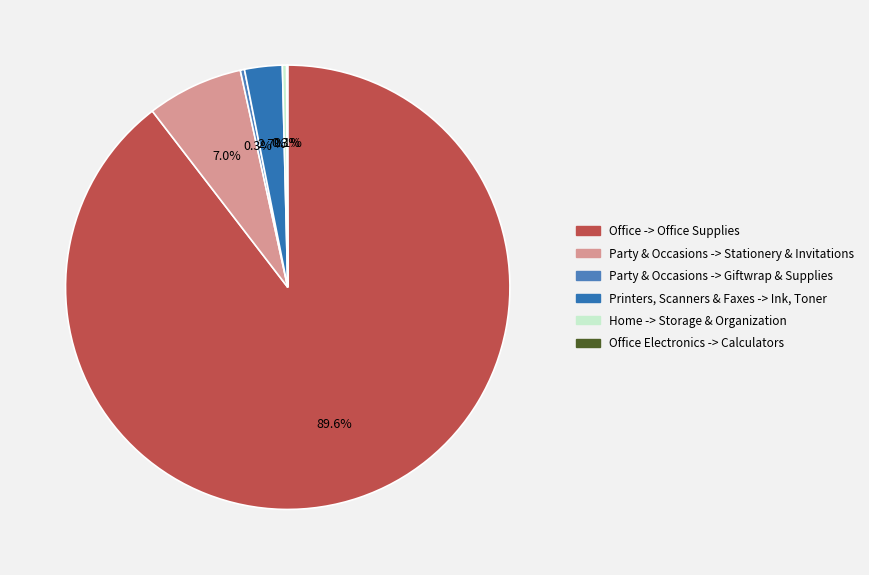

Rank the categories by value from highest to lowest.

Office -> Office Supplies, Party & Occasions -> Stationery & Invitations, Printers, Scanners & Faxes -> Ink, Toner, Home -> Storage & Organization, Party & Occasions -> Giftwrap & Supplies, Office Electronics -> Calculators